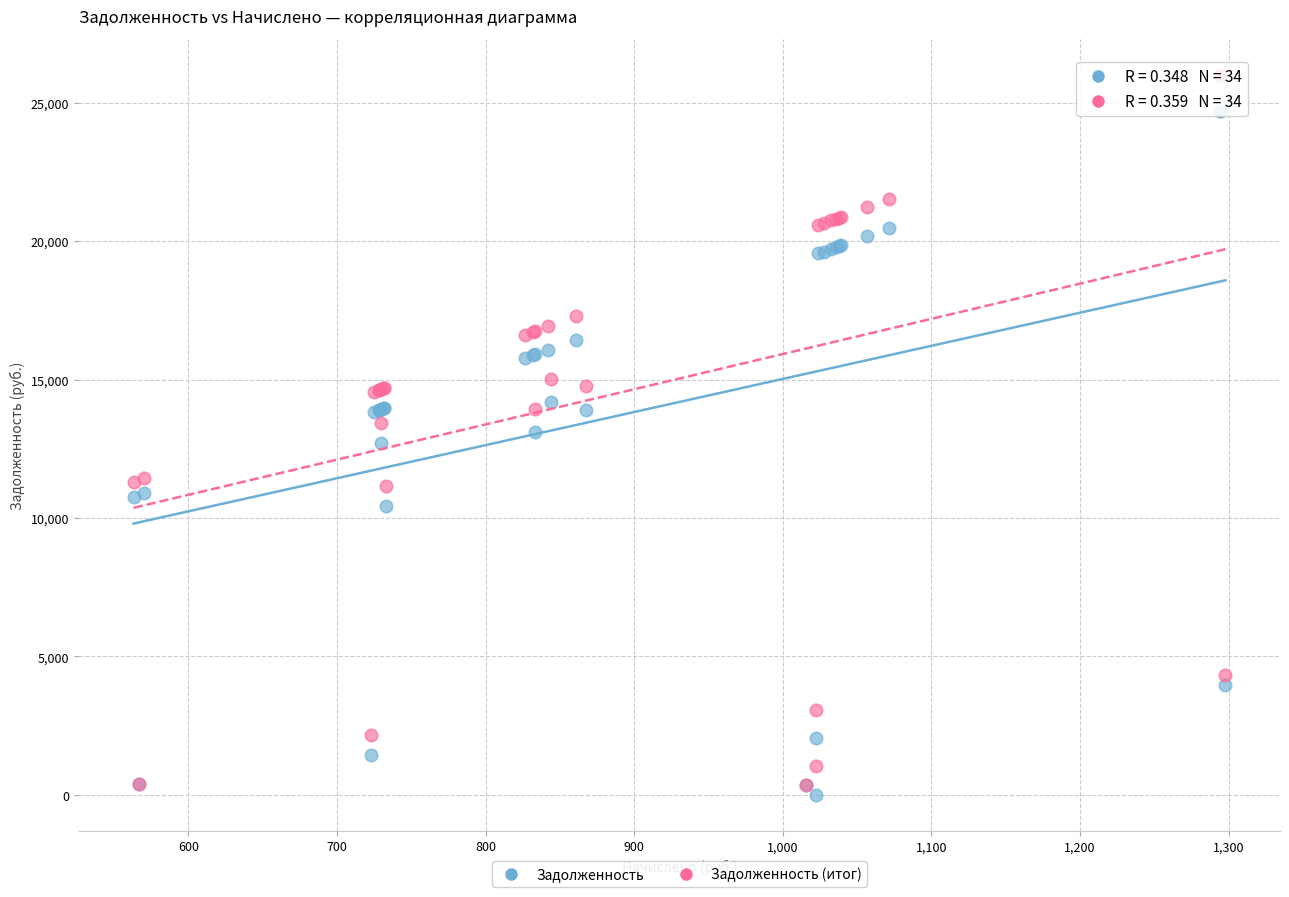

In the Задолженность series, what Y value is closest to 12360?

12696.0